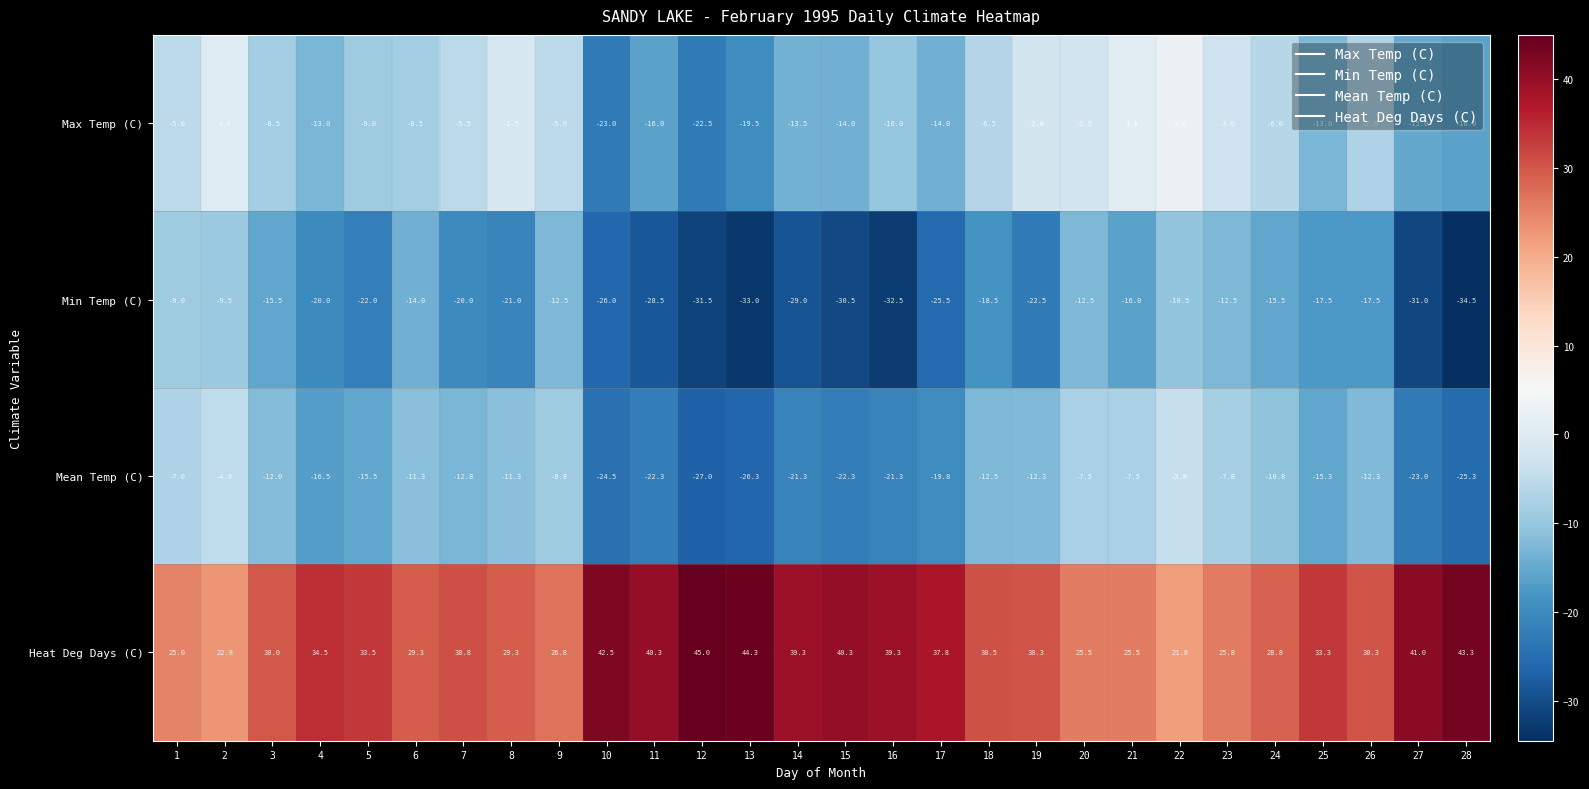

What is the average value of the Max Temp (C) series?

-9.1